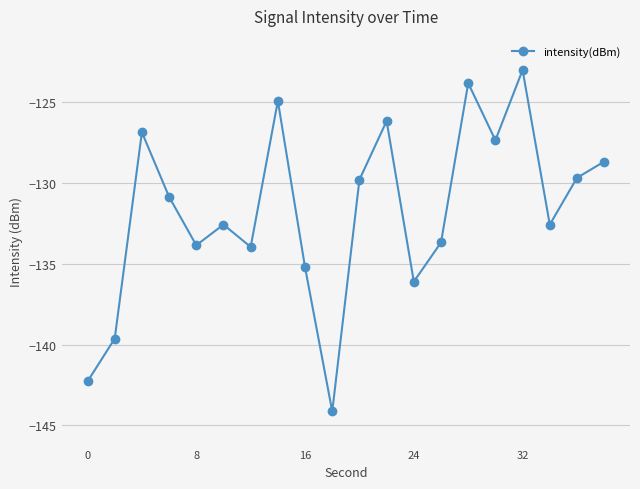

What is the maximum value shown in the chart?

-123.0